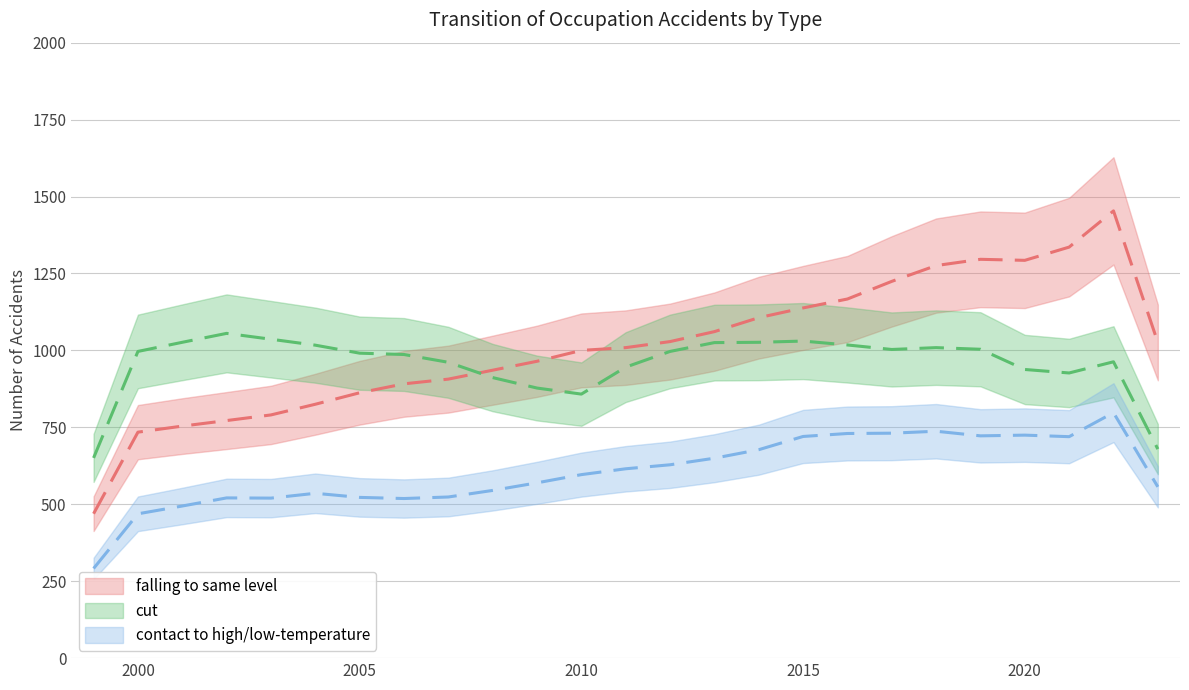

Which category has the lowest value across all series?

1999